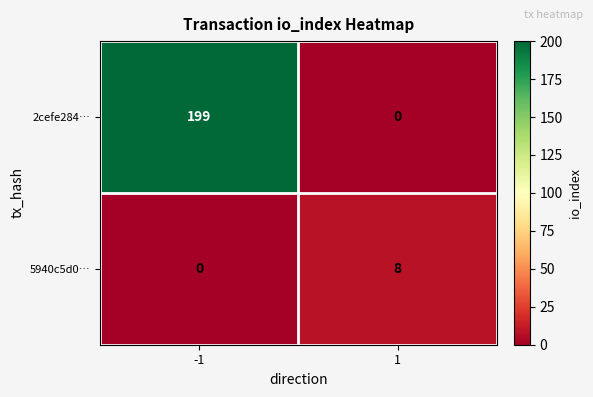

Read the 5940c5d0… value at 1.

8